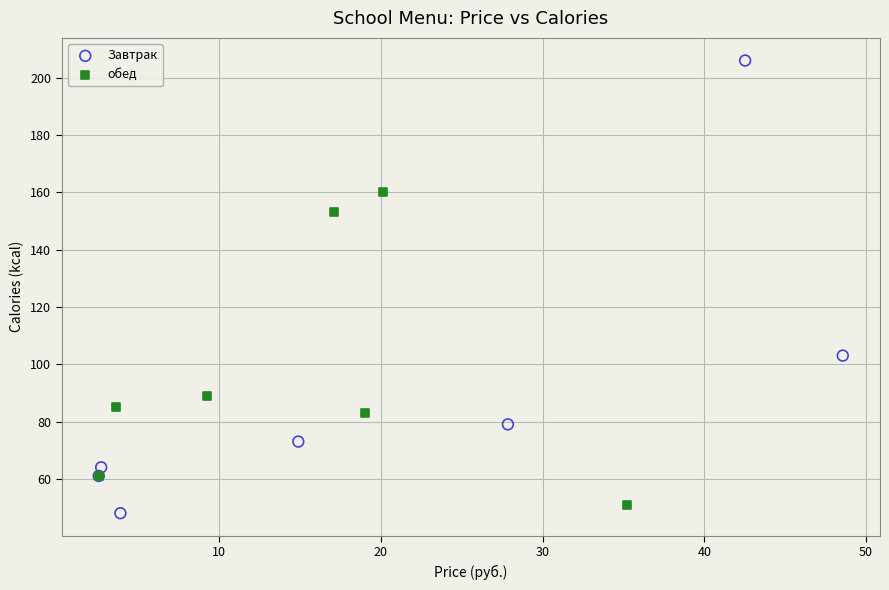

Which series has the widest spread of Y values?

Завтрак